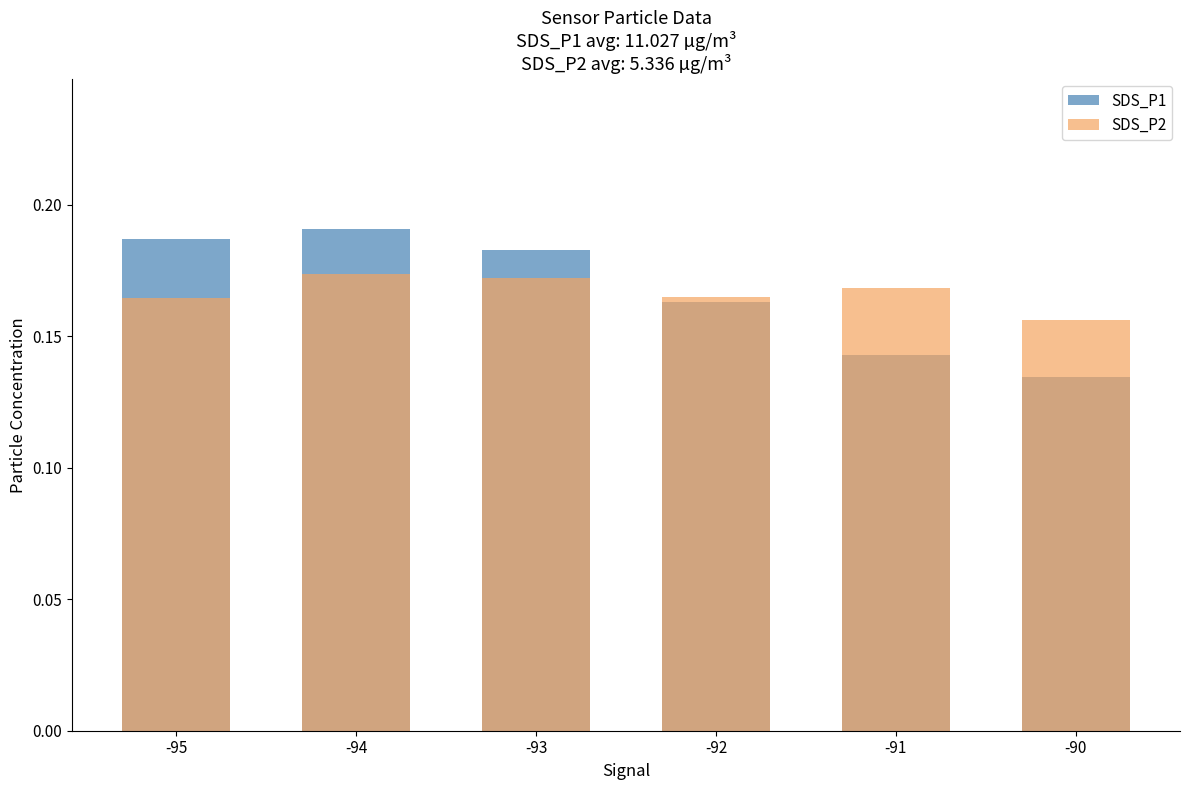

The value of SDS_P1 at -94 is 0.2. True or false?

True